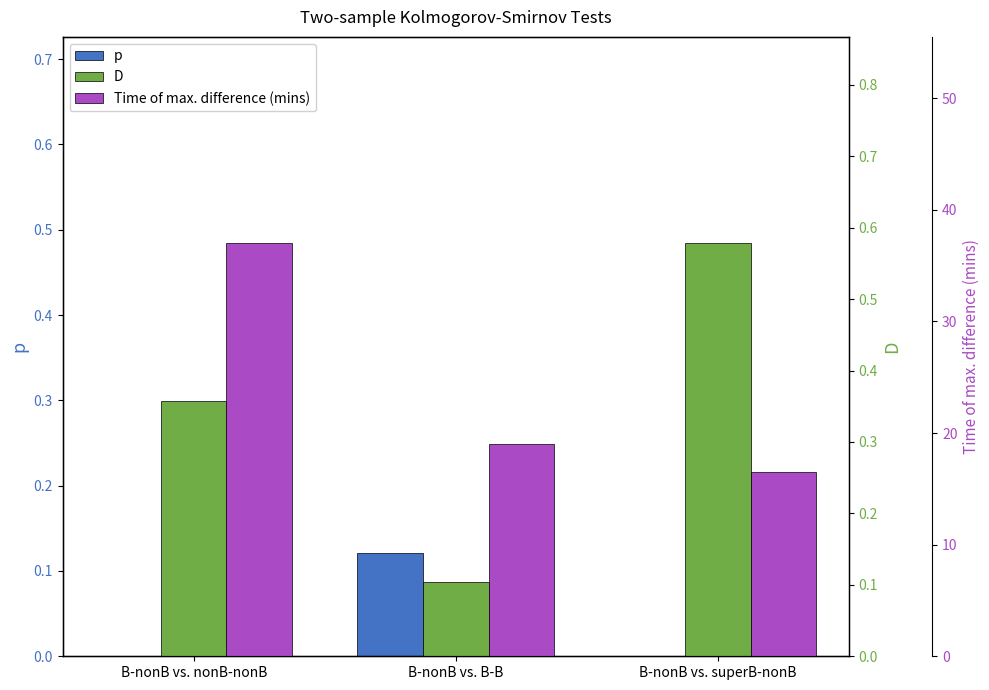

What is the sum of the Time of max. difference (mins) values at B-nonB vs. B-B and B-nonB vs. superB-nonB?

35.5